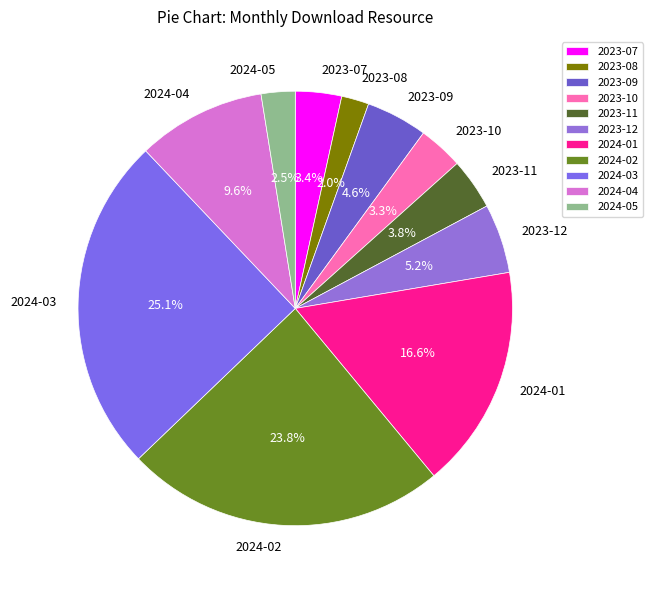

The 2024-03 slice represents 31% of the pie. True or false?

False